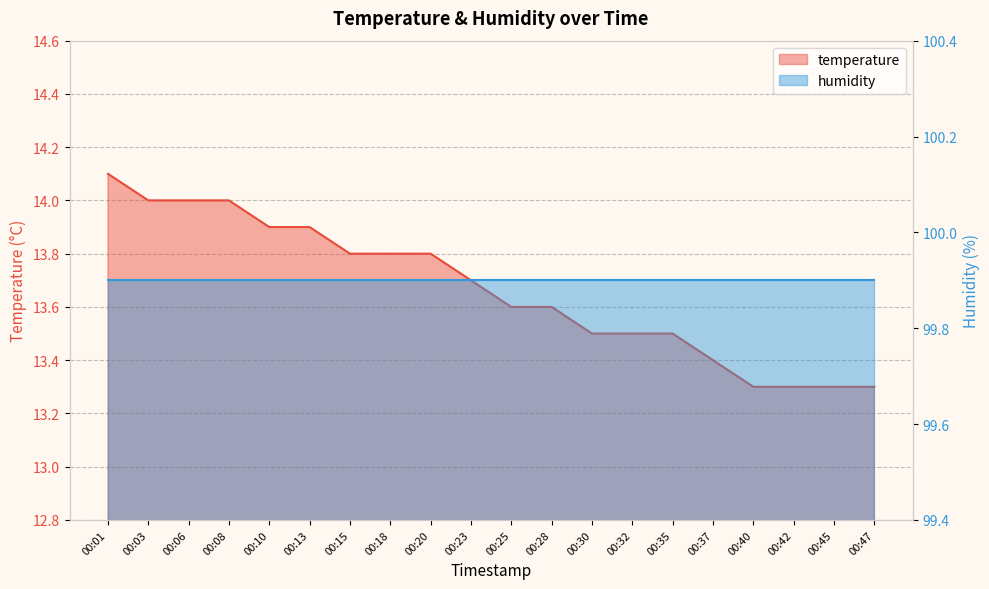

What is the average value?

13.7